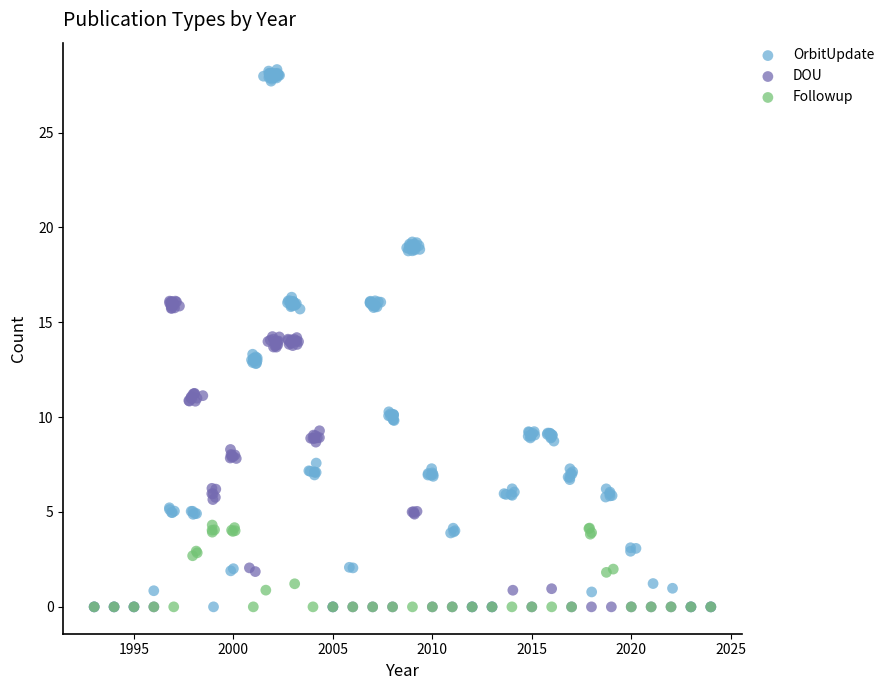

Which series contains the highest Y value?

OrbitUpdate